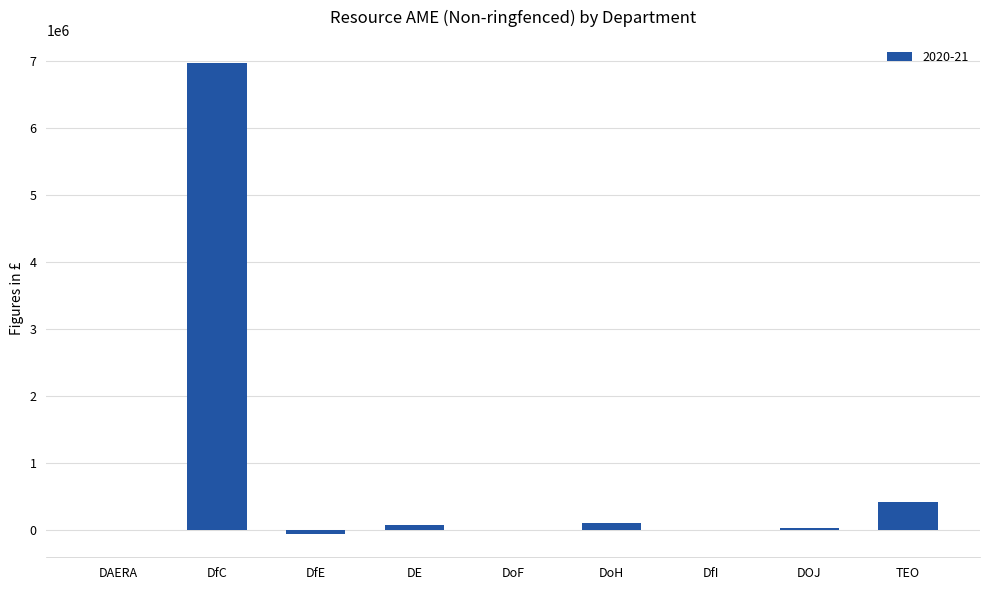

What is the sum of all values?

7576295